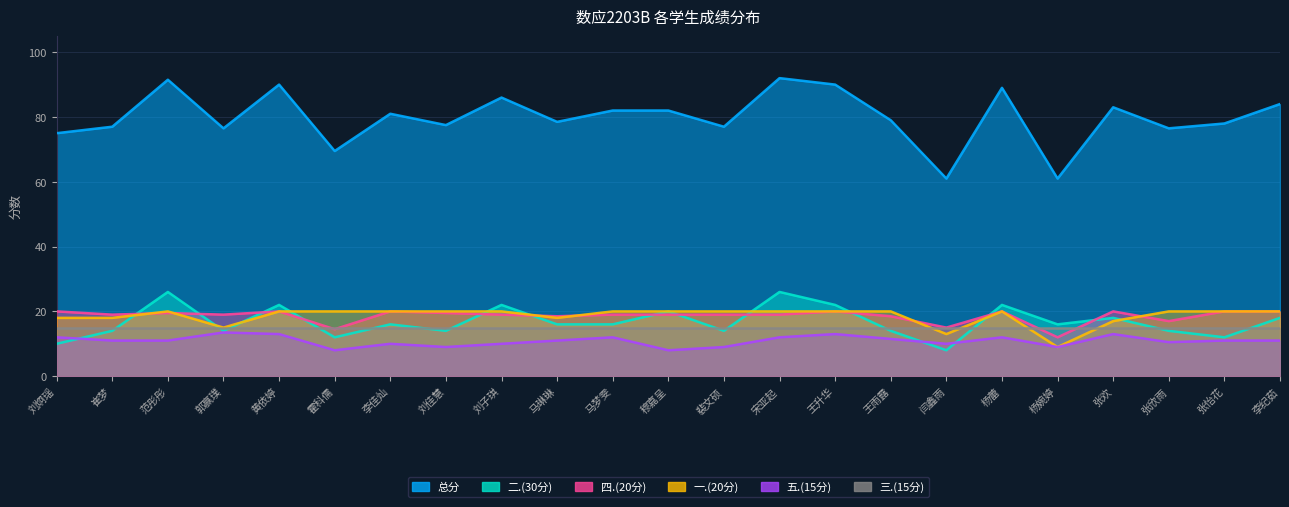

Where is the first local minimum for 二.(30分)?

郭赢璞